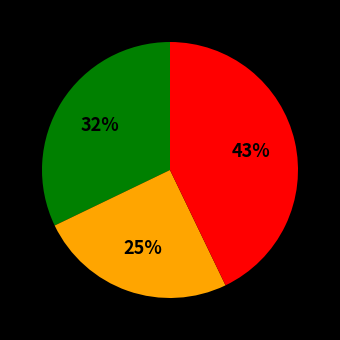

Is there a majority slice in this chart?

No